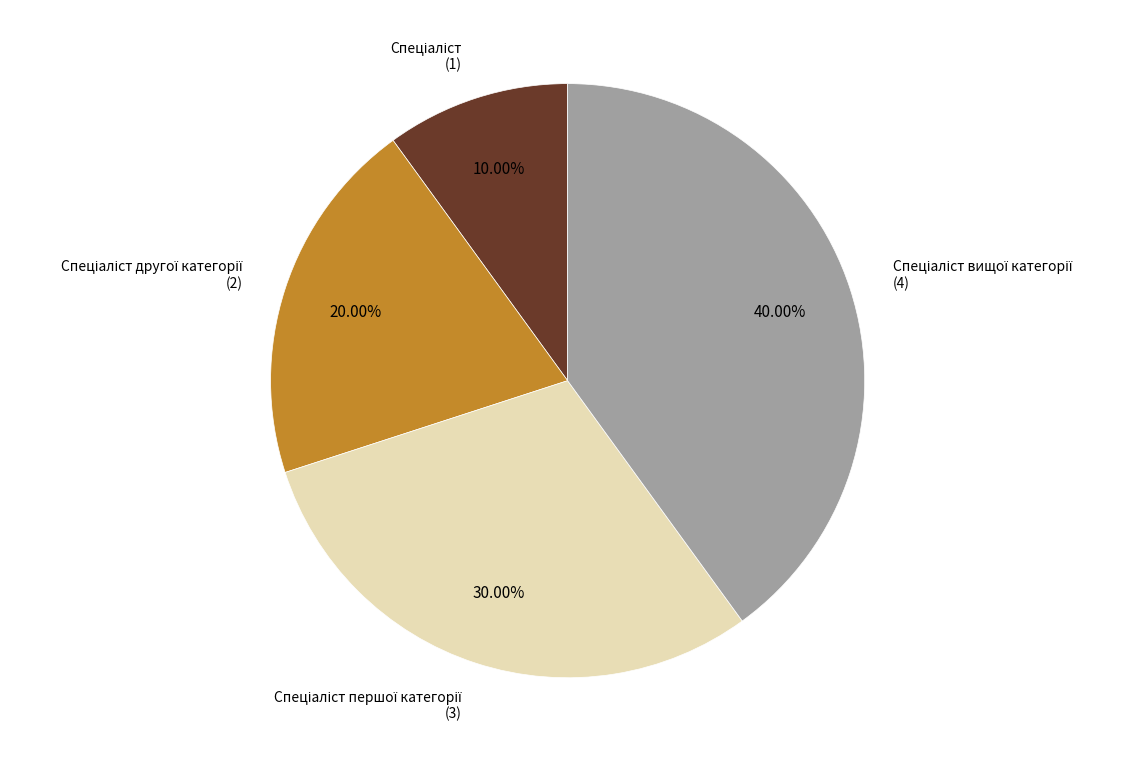

Is there any slice that represents more than half of the pie?

No